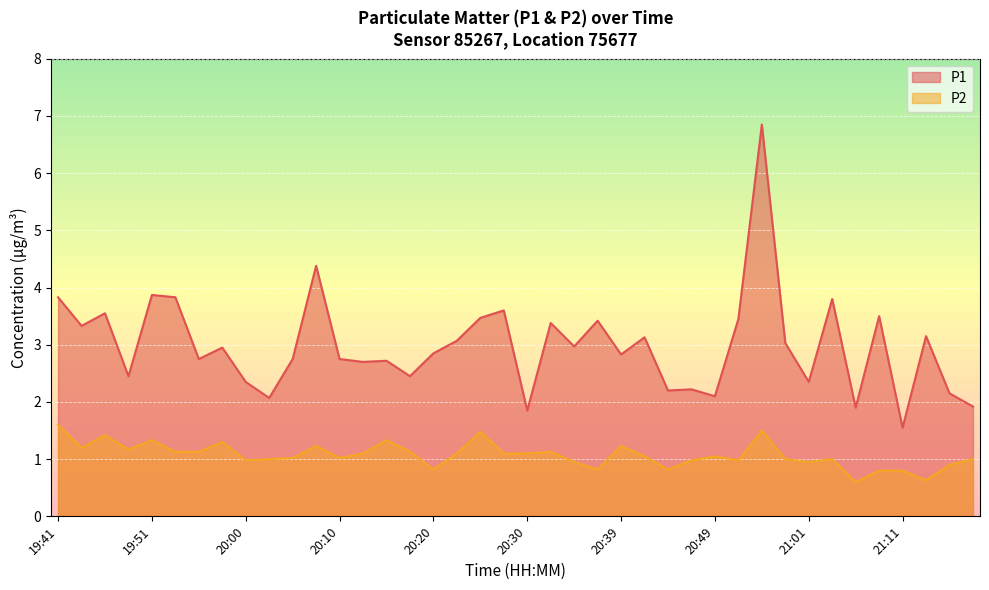

Where does the P2 series first go above 1?

19:41